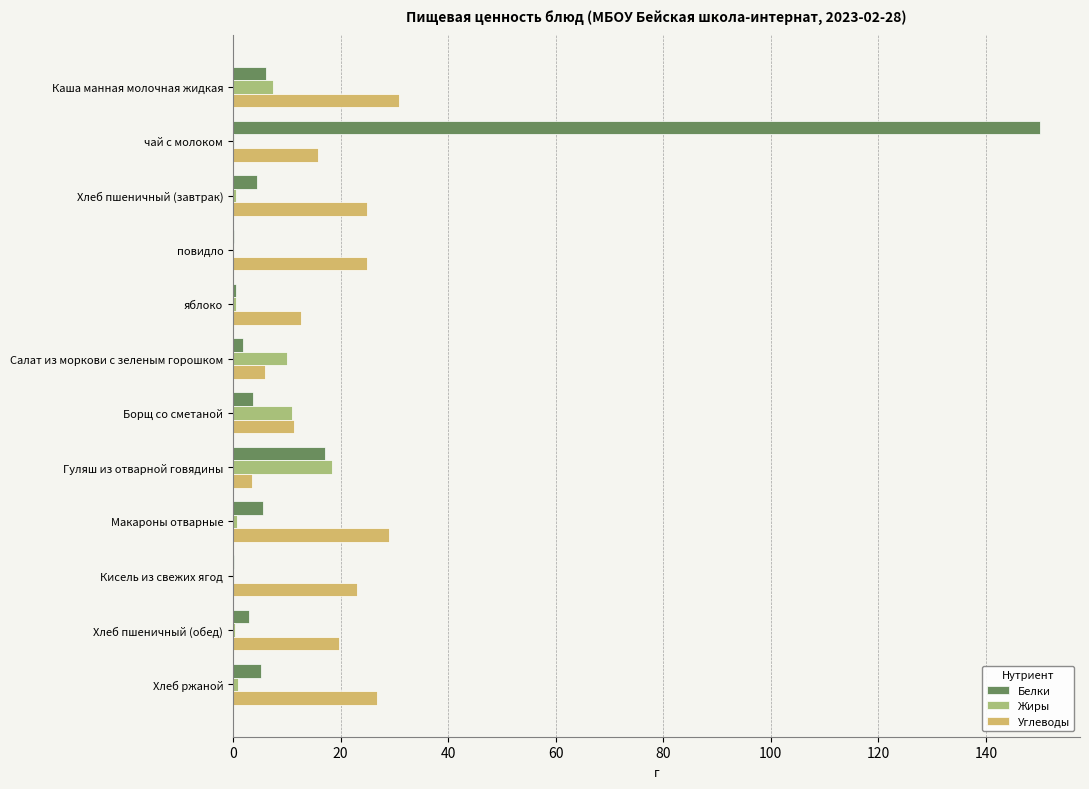

The Белки series shows 5.3 at Хлеб ржаной. True or false?

True